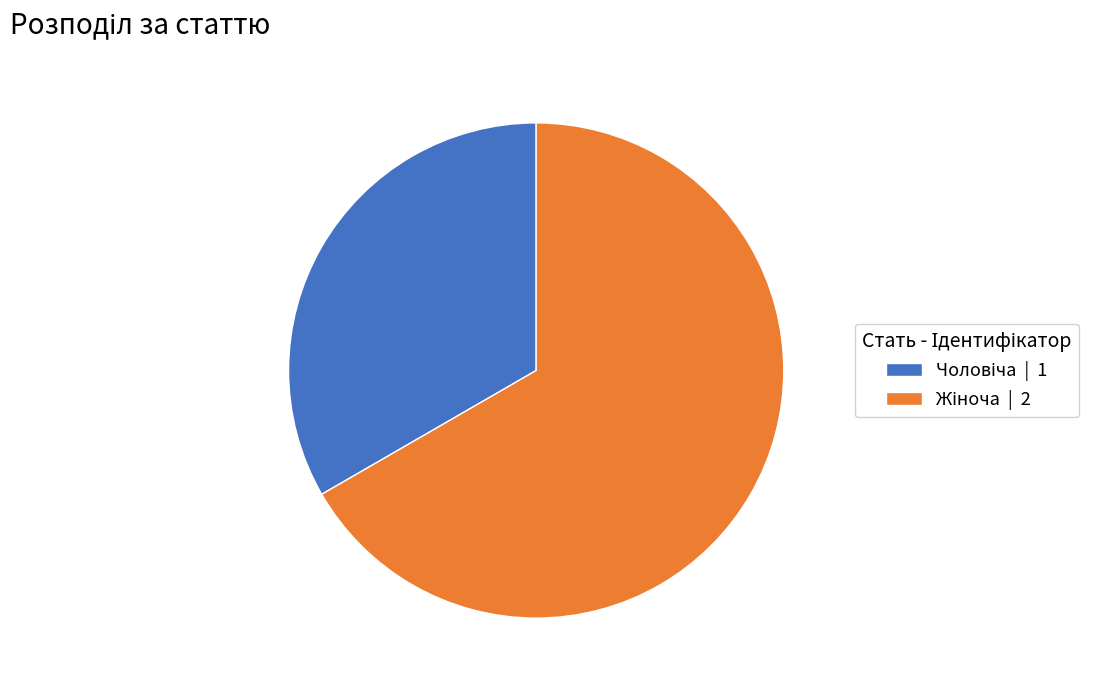

Count the number of slices in the pie.

2